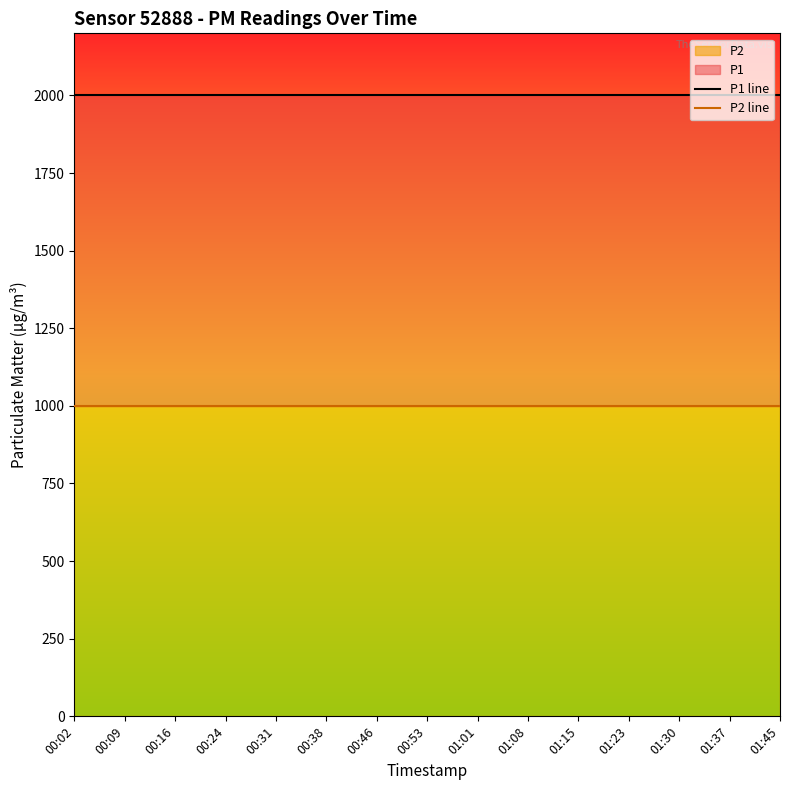

List the series in order of their peak value, highest first.

P1 line, P2 line